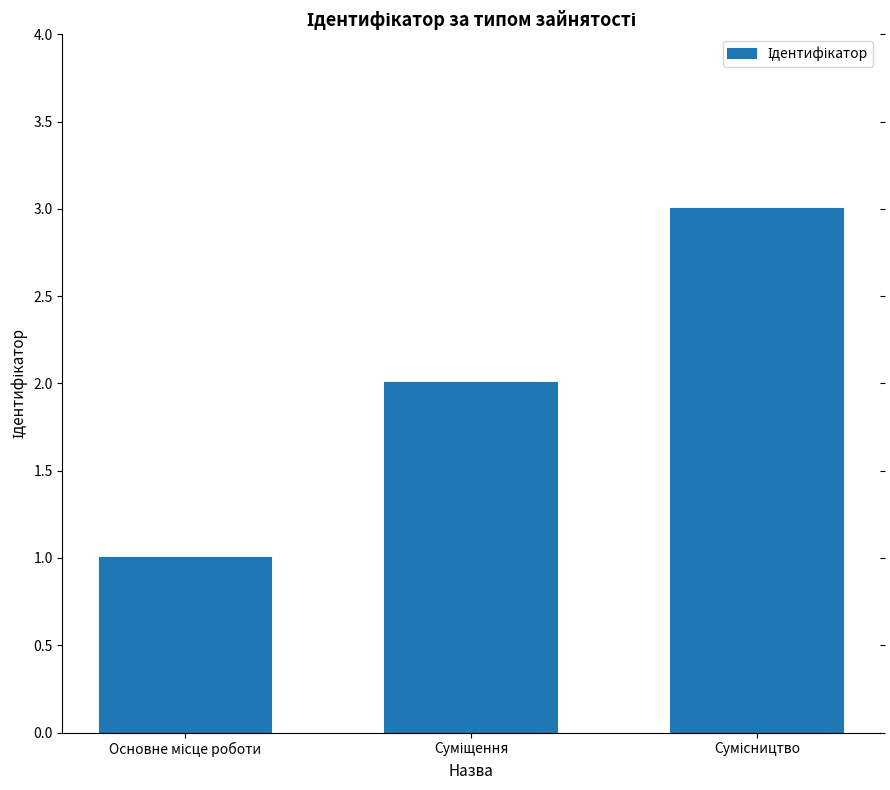

What is the sum of all values?

6